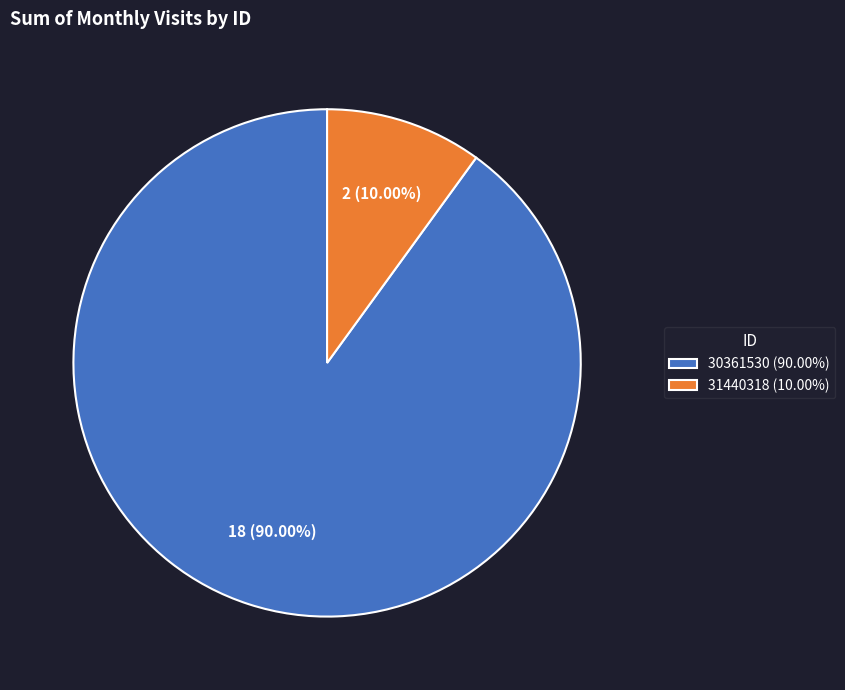

Count the number of slices in the pie.

2